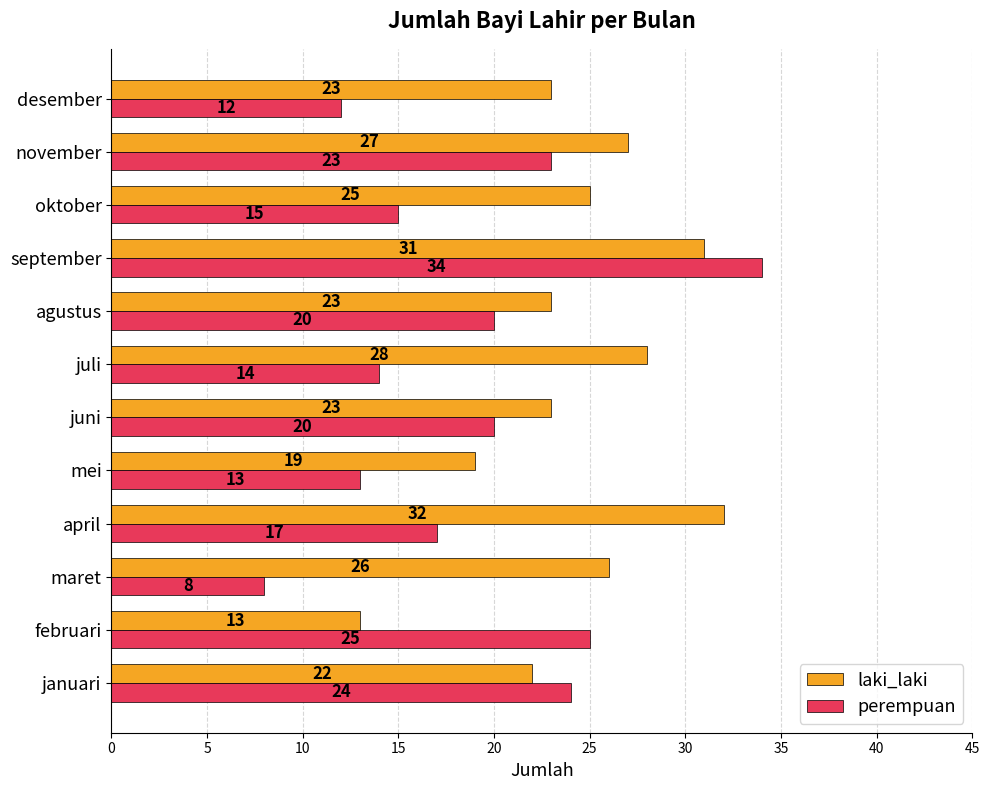

Is the value of laki_laki at oktober greater than the value of perempuan at januari?

Yes